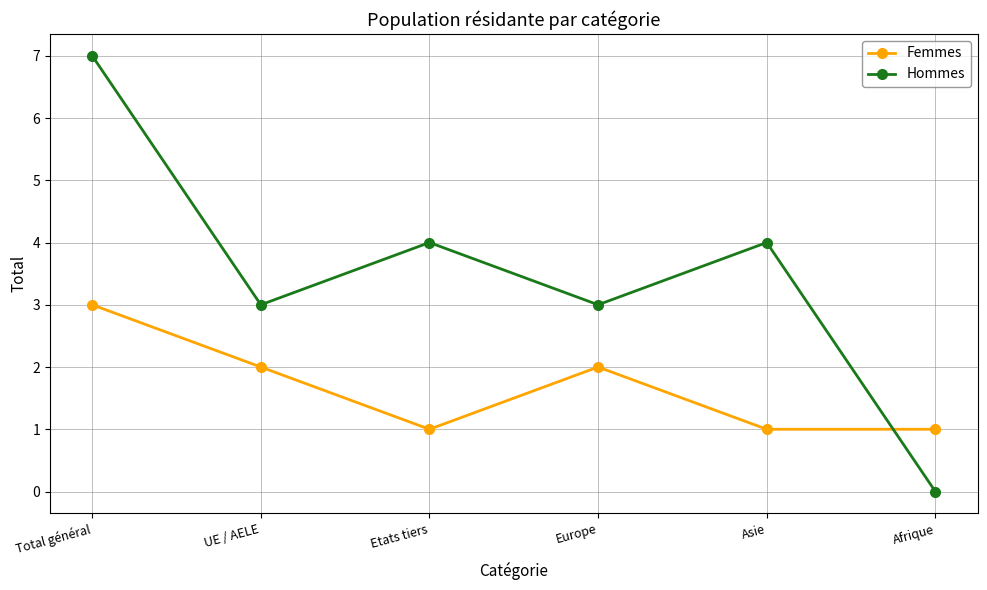

Is this an area chart (filled region under the line)?

No